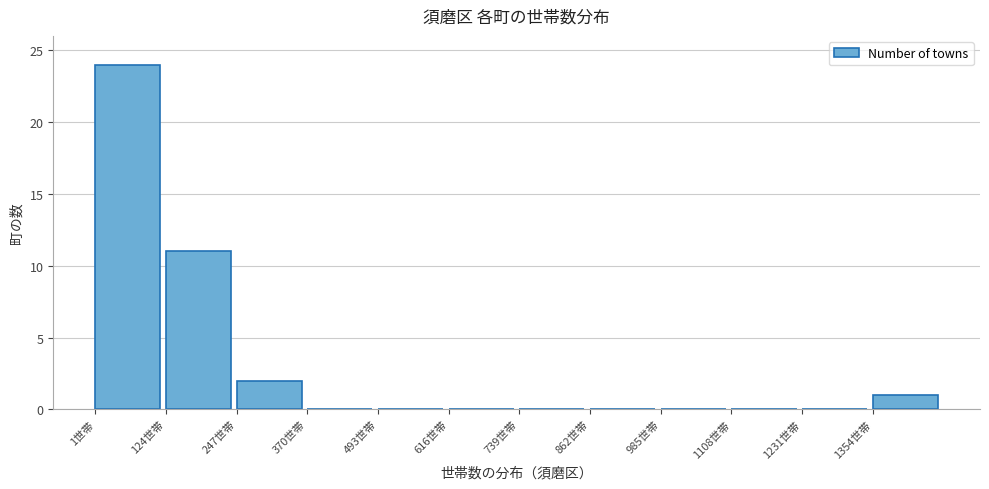

Reading left to right, transcribe this chart: for each bar, give the range it covers on the x-axis and its height. Neither the bar edges nor the heights are printed on the chart, so give them approximately, as read against the axes.

0 to 120: 24
120 to 240: 11
240 to 380: 2
380 to 500: 0
500 to 620: 0
620 to 740: 0
740 to 860: 0
860 to 980: 0
980 to 1100: 0
1100 to 1240: 0
1240 to 1360: 0
1360 to 1480: 1